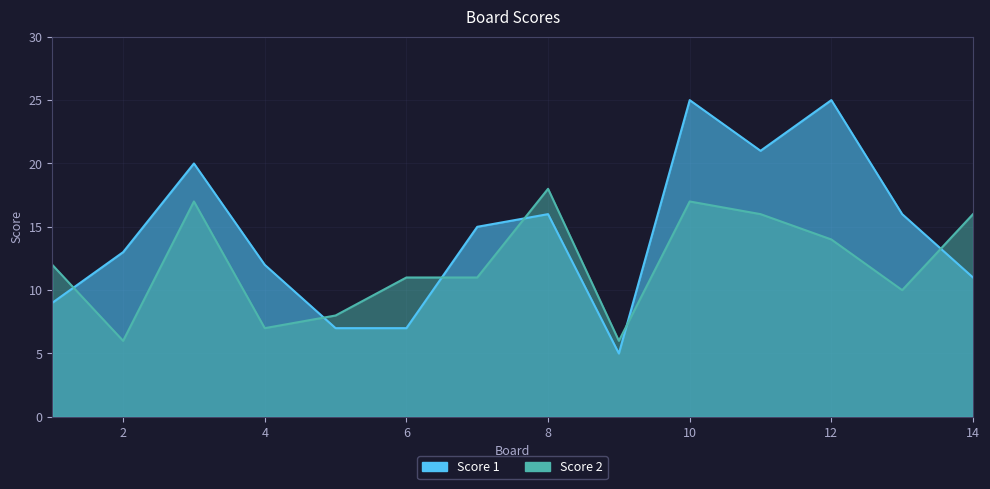

Rank the series by their maximum value, from highest to lowest.

Score 1, Score 2